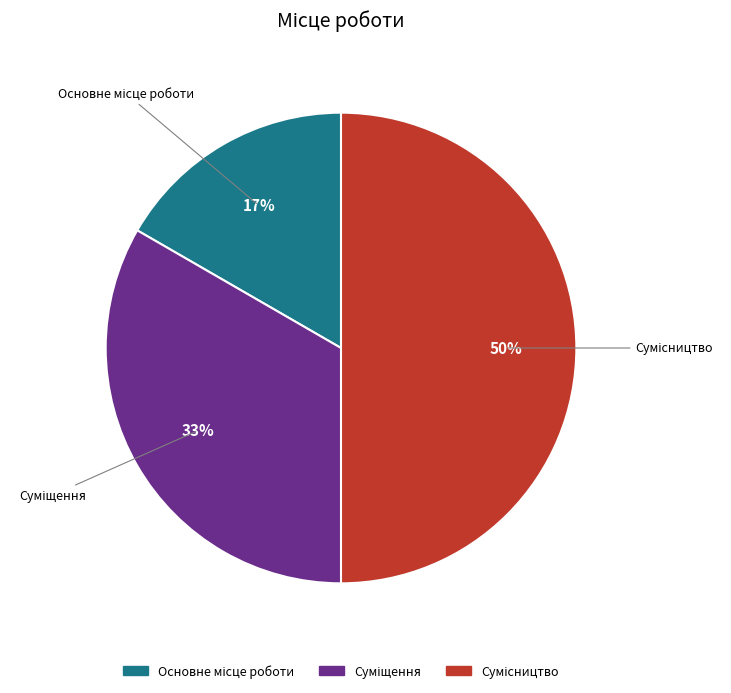

To the nearest percent, what is the difference between the largest and smallest slice percentages?

33%